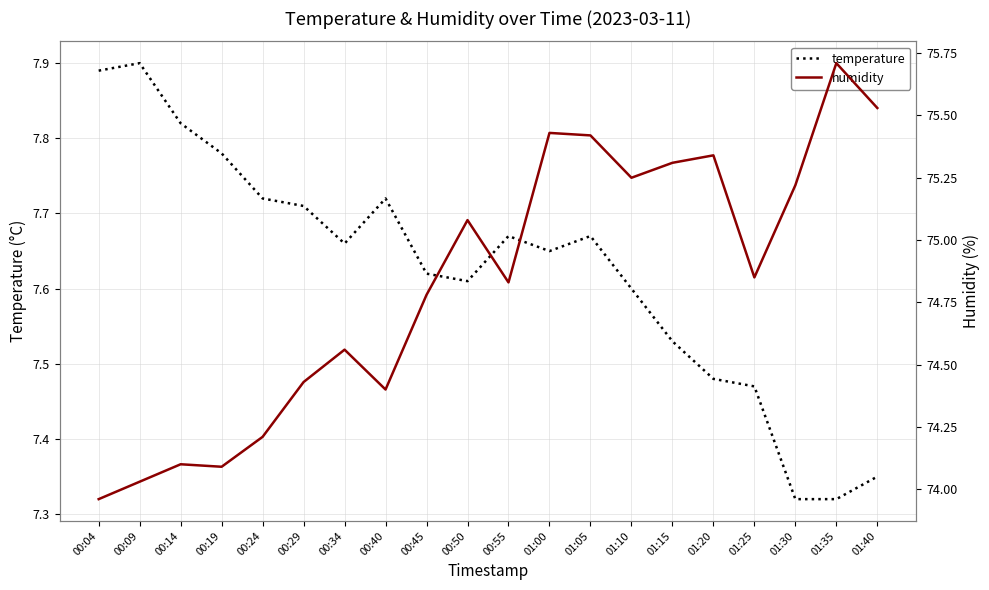

What is the label of the 17th point from the left?

01:25